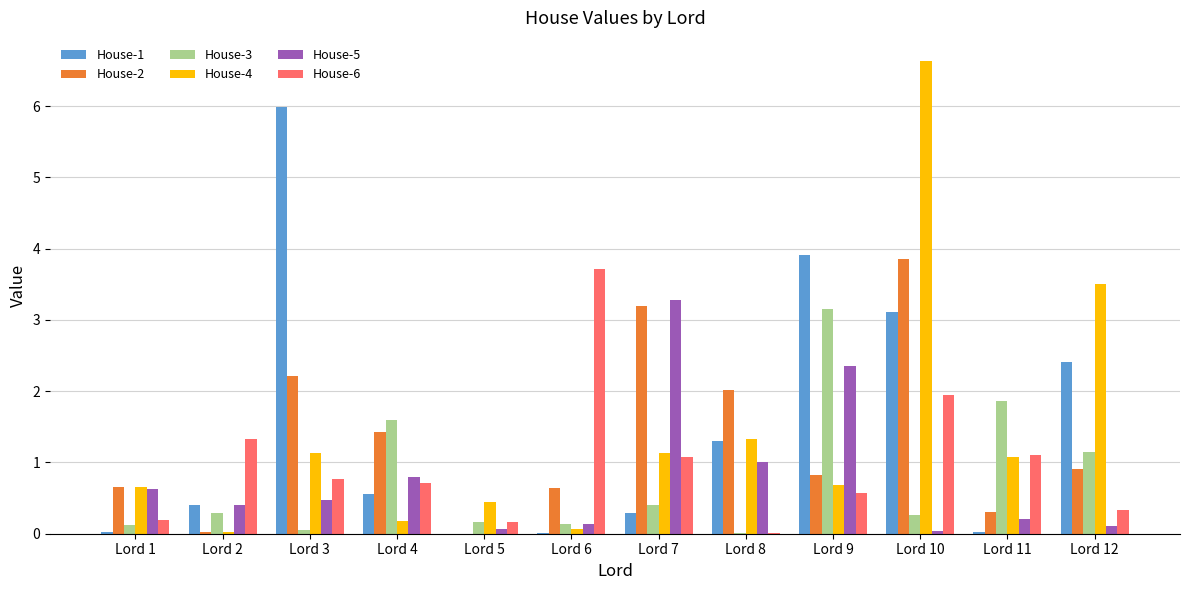

What is the spread (max minus min) of values at Lord 6?

3.7